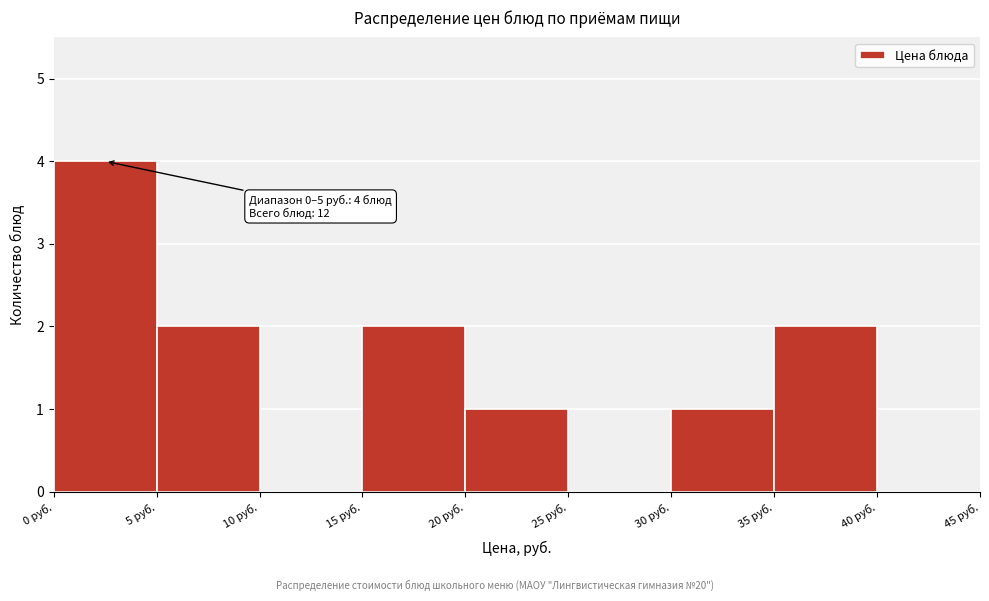

Which range on the x-axis has the tallest bar?

0 to 5